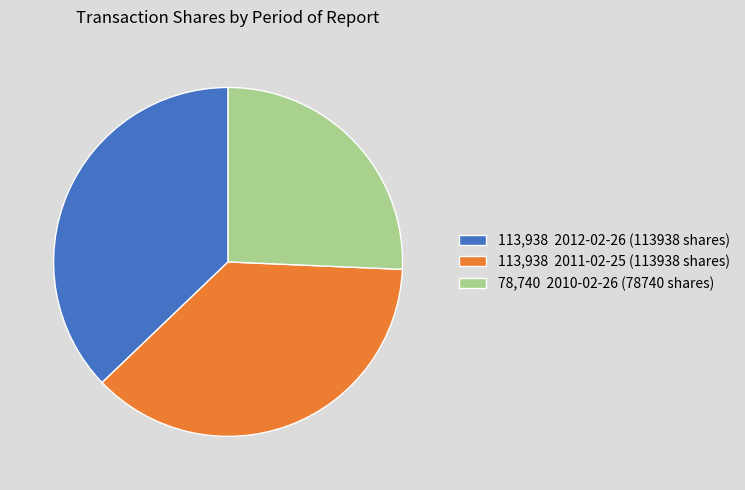

Do 78,740 2010-02-26 (78740 shares) and 113,938 2012-02-26 (113938 shares) together represent more than half of the pie?

Yes